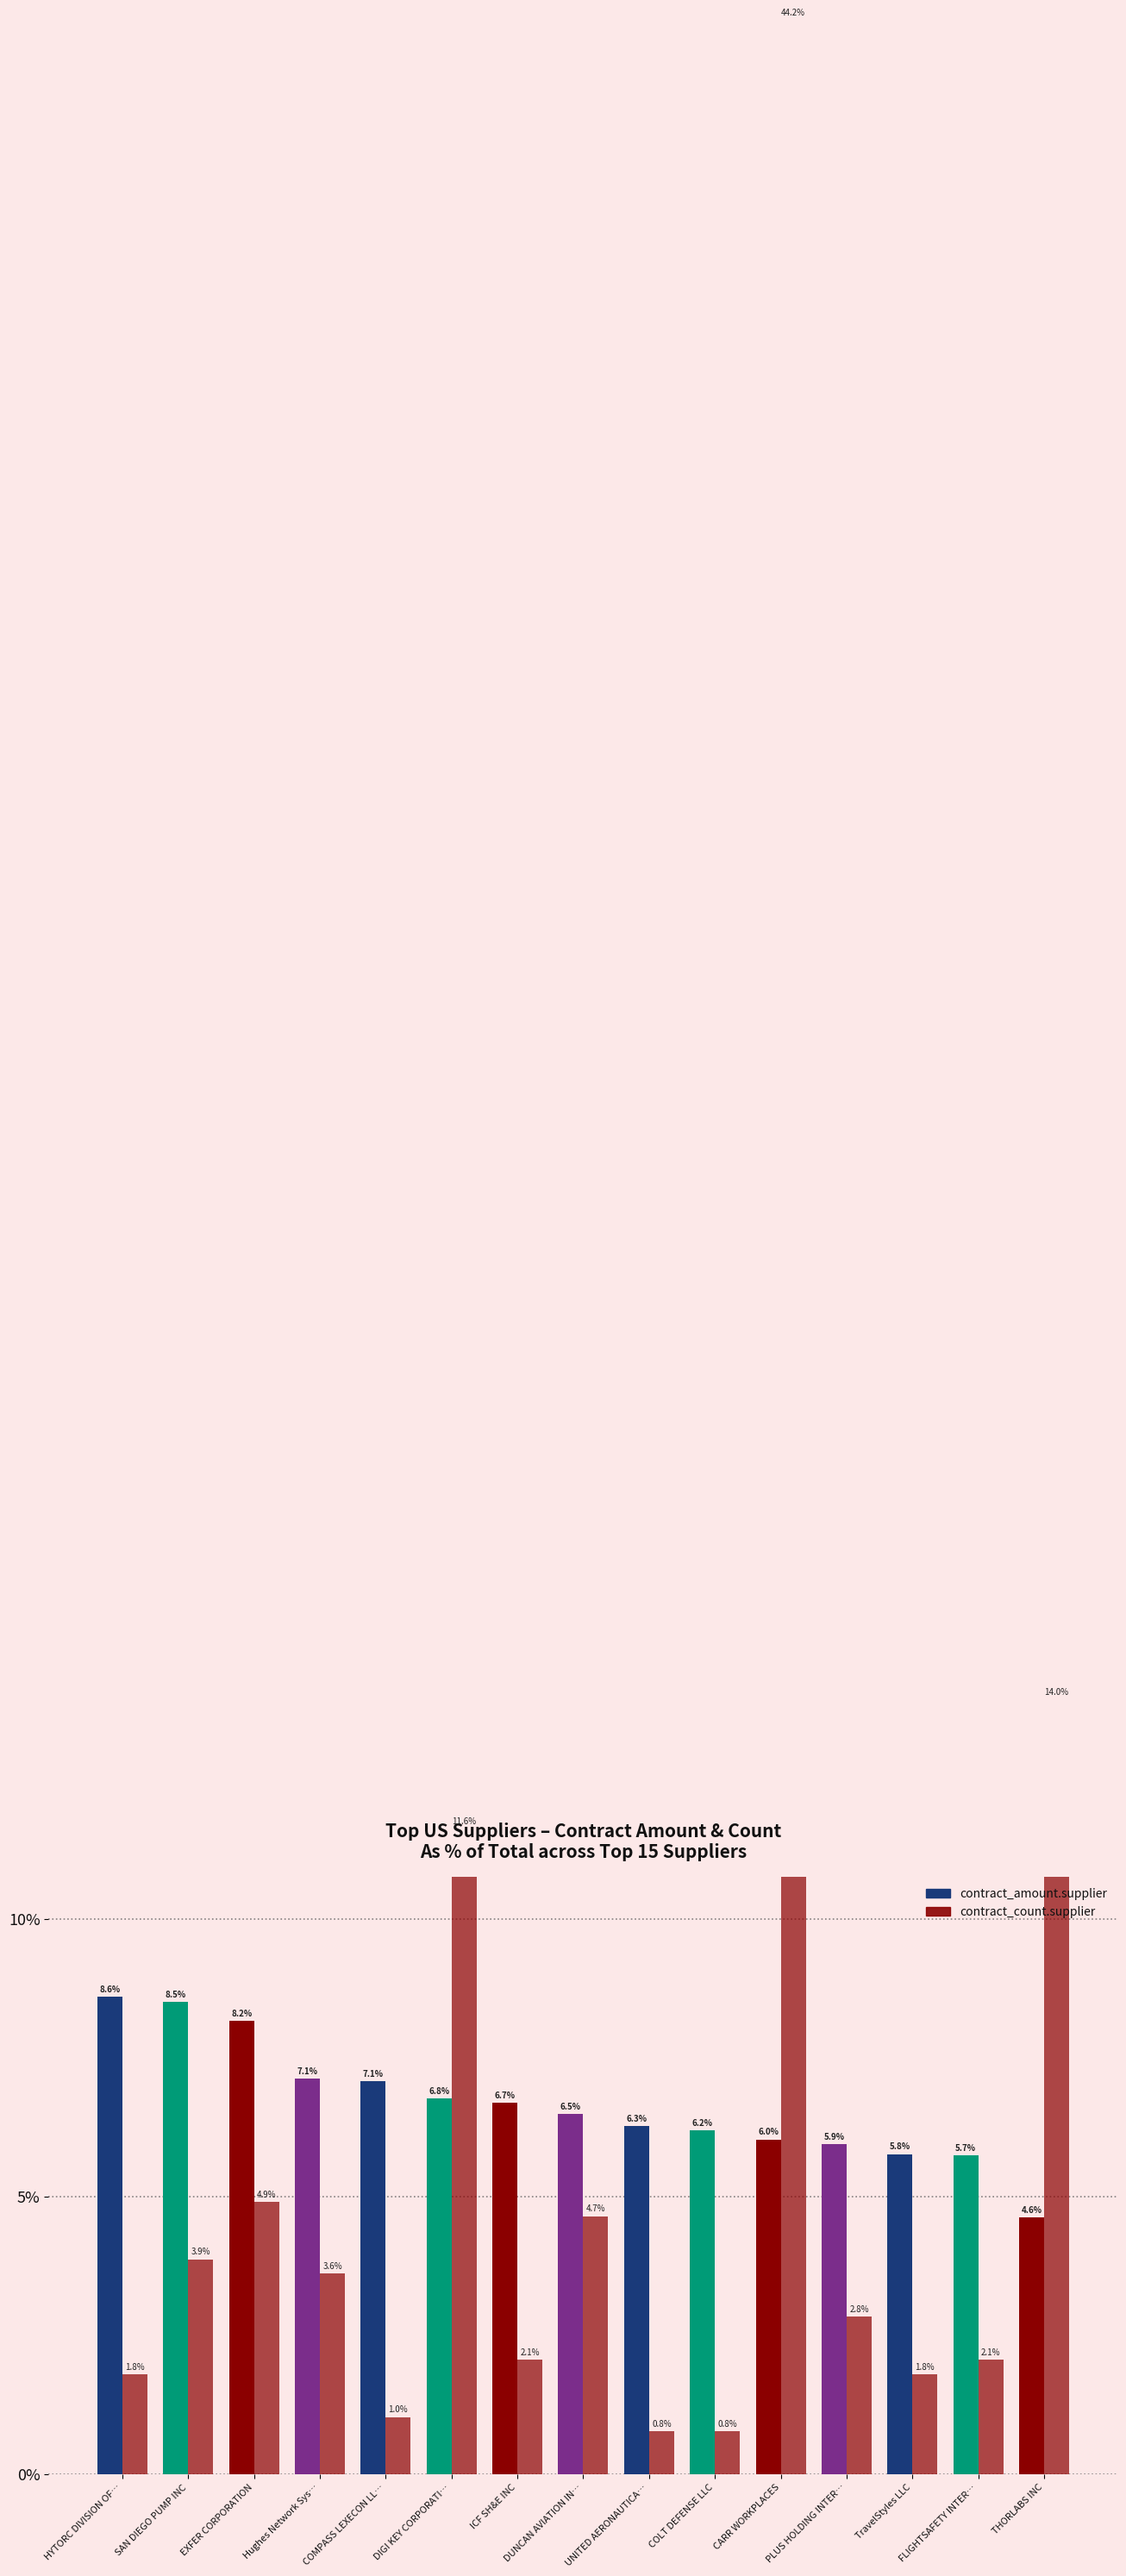

How many bars are there in total?

30